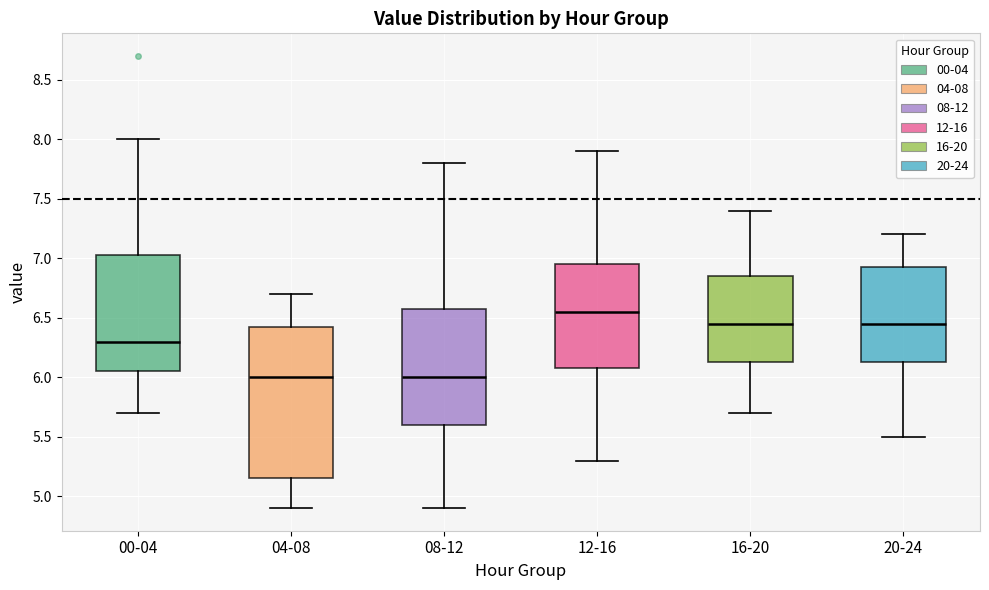

Reading left to right, transcribe this box plot: for each box, give where its median line is, the range the box spans, and where its two whiskers end, as read against the y-axis. The values are not printed on the chart, so give them approximately, as read against the axis.

00-04: median 6.30, box 6.05 to 7.05, whiskers 5.70 to 8.00
04-08: median 6.00, box 5.15 to 6.45, whiskers 4.90 to 6.70
08-12: median 6.00, box 5.60 to 6.60, whiskers 4.90 to 7.80
12-16: median 6.55, box 6.10 to 6.95, whiskers 5.30 to 7.90
16-20: median 6.45, box 6.15 to 6.85, whiskers 5.70 to 7.40
20-24: median 6.45, box 6.15 to 6.95, whiskers 5.50 to 7.20